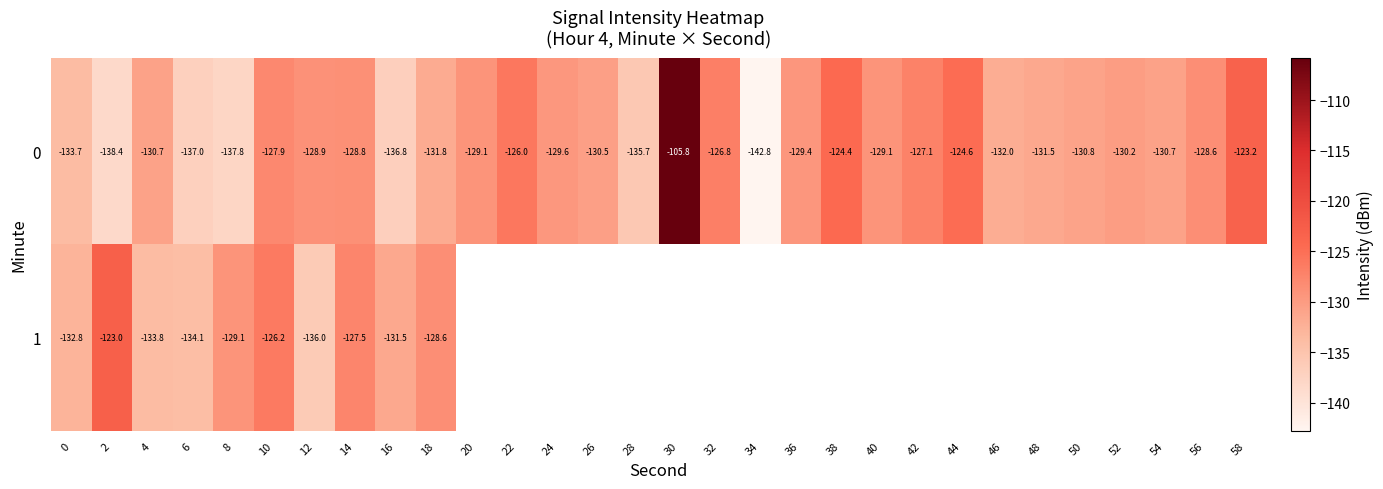

At which category is the sum across all series the highest?

10